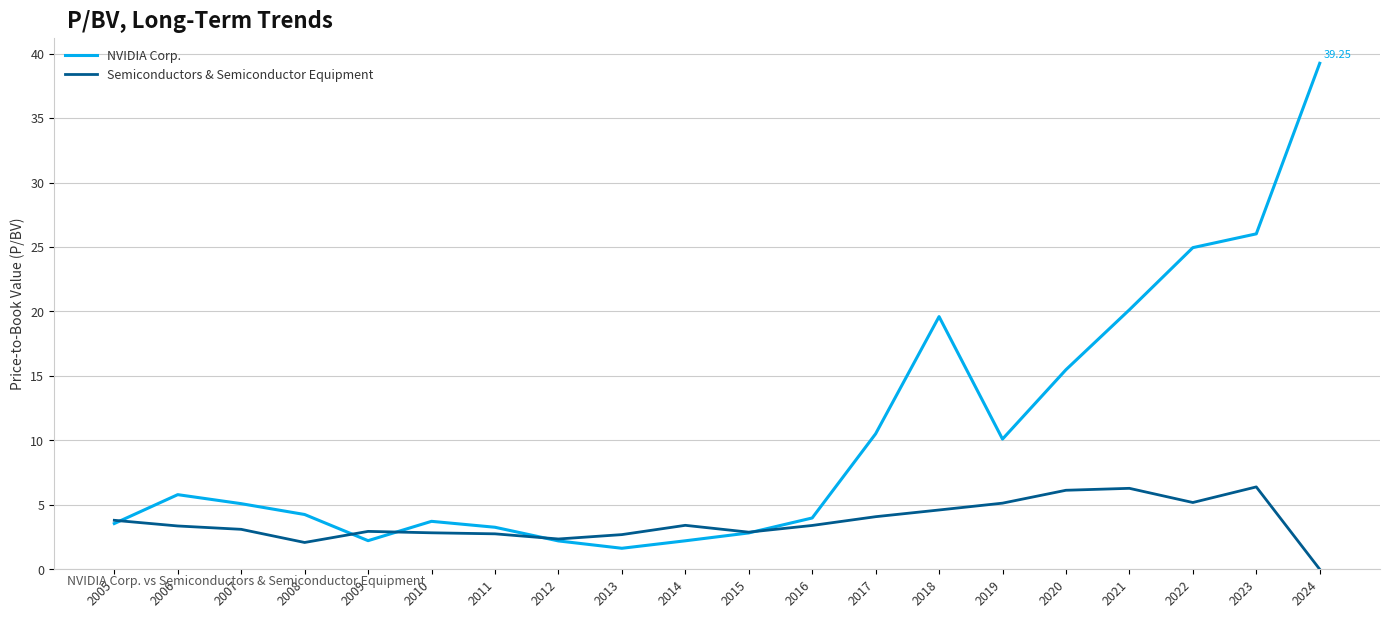

At which category is the sum across all series the highest?

2024